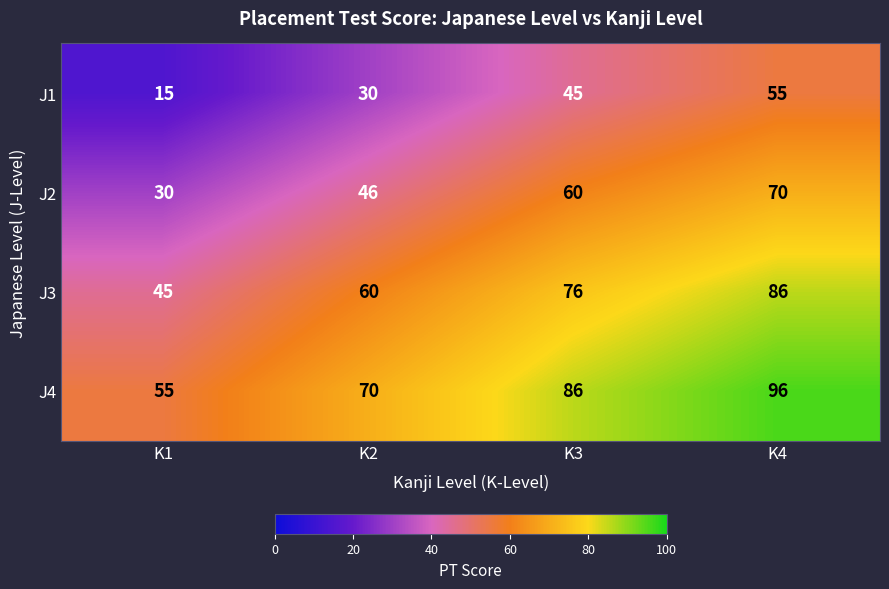

What is the smallest value displayed?

15